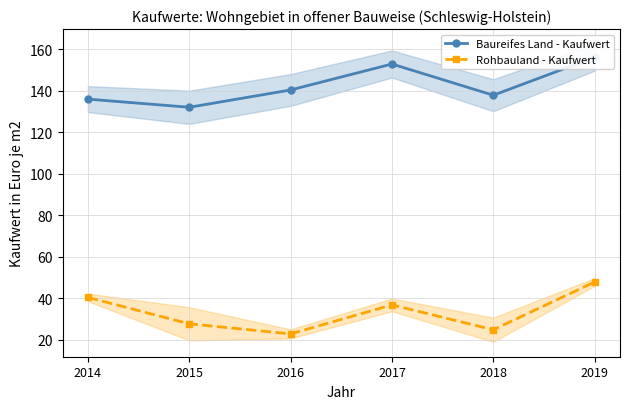

True or false: Rohbauland - Kaufwert has a value of 47.0 at 2015.

False